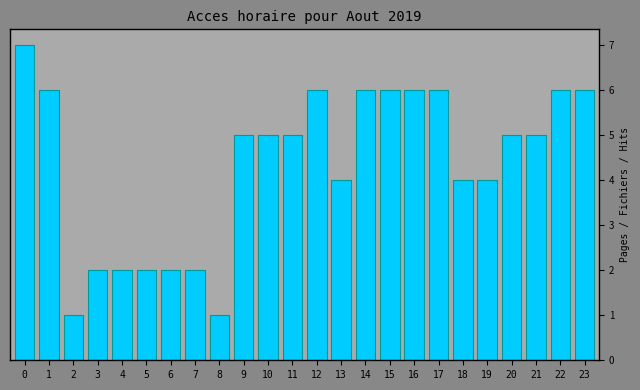

Reading left to right, what are all the values shown in this chart?

0=7	1=6	2=1	3=2	4=2	5=2	6=2	7=2	8=1	9=5	10=5	11=5	12=6	13=4	14=6	15=6	16=6	17=6	18=4	19=4	20=5	21=5	22=6	23=6